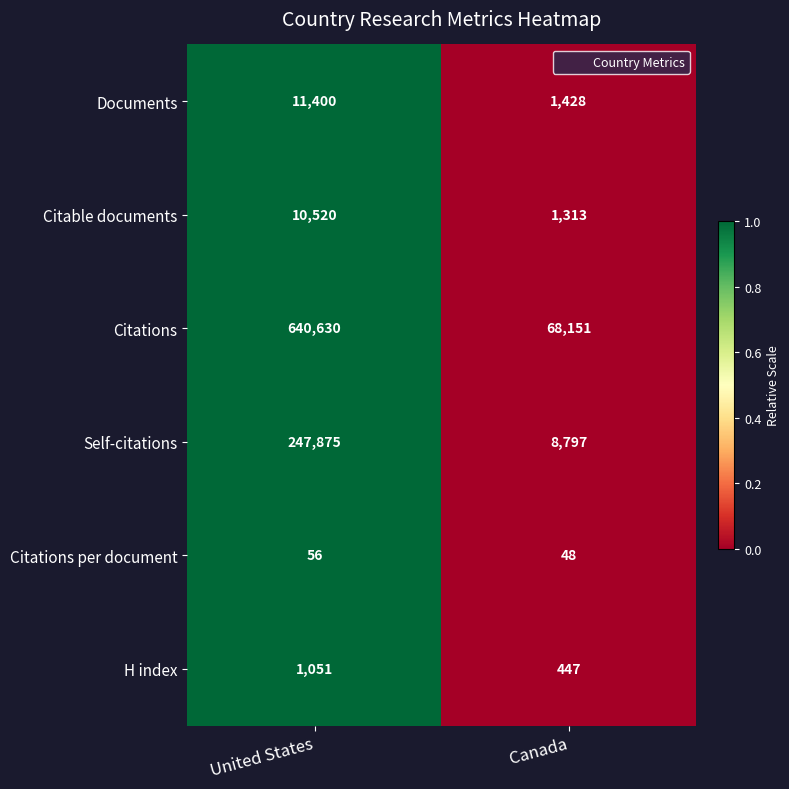

What is the approximate value of Citations per document at United States?

56